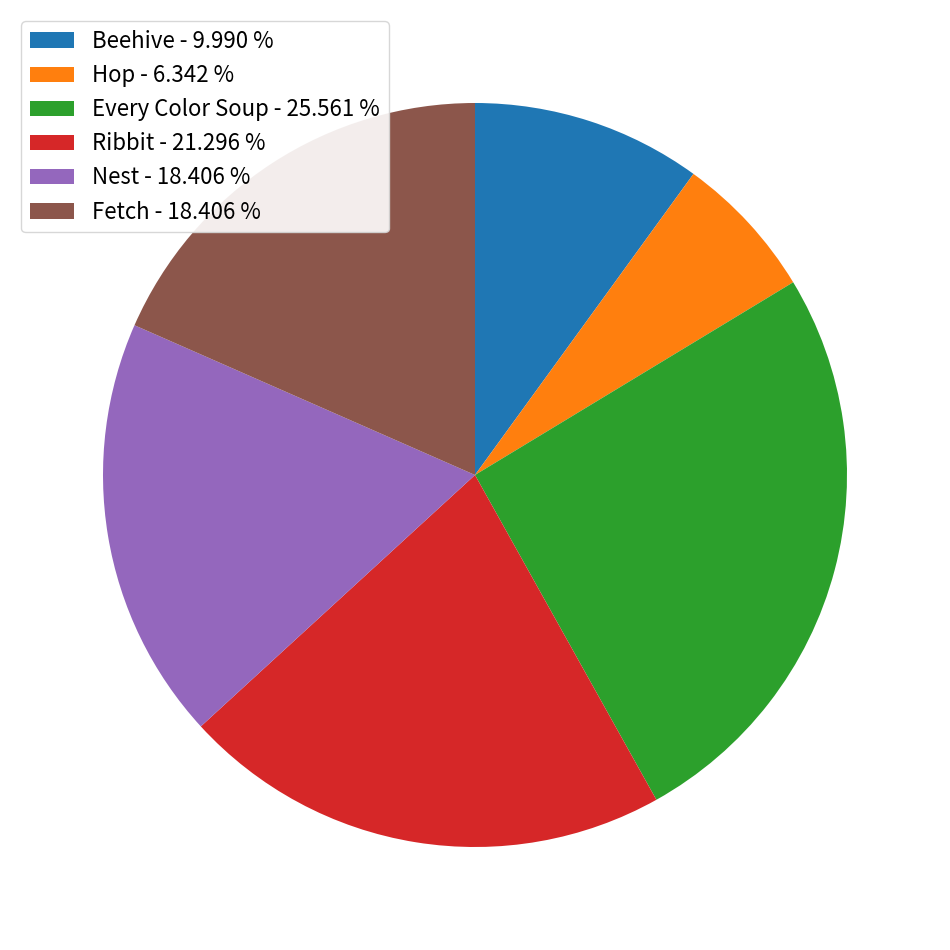

Which has a higher value, Nest or Hop?

Nest